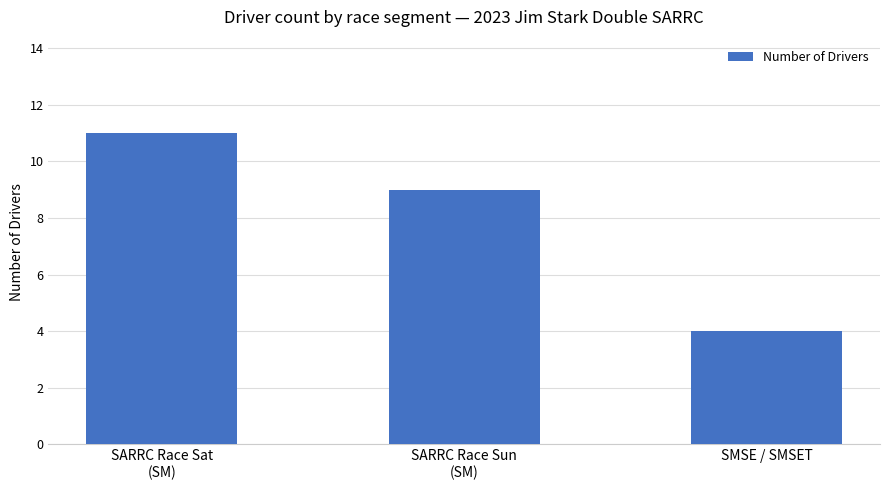

Reading left to right, transcribe all the data shown in this chart.

11	9	4